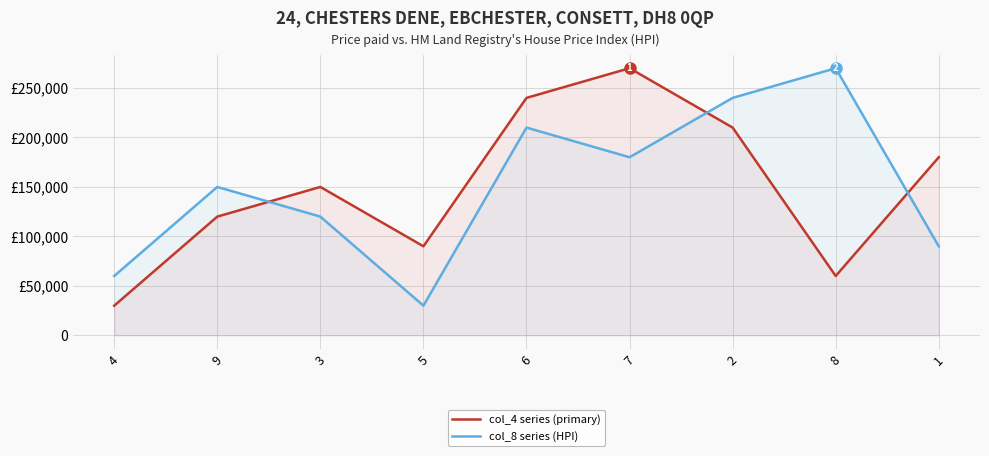

At which category is the sum across all series the highest?

6